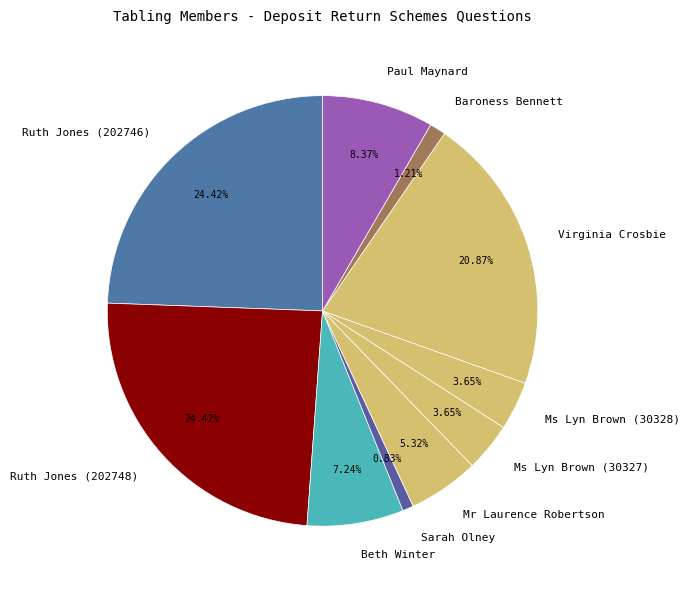

Between Mr Laurence Robertson and Sarah Olney, which is larger?

Mr Laurence Robertson